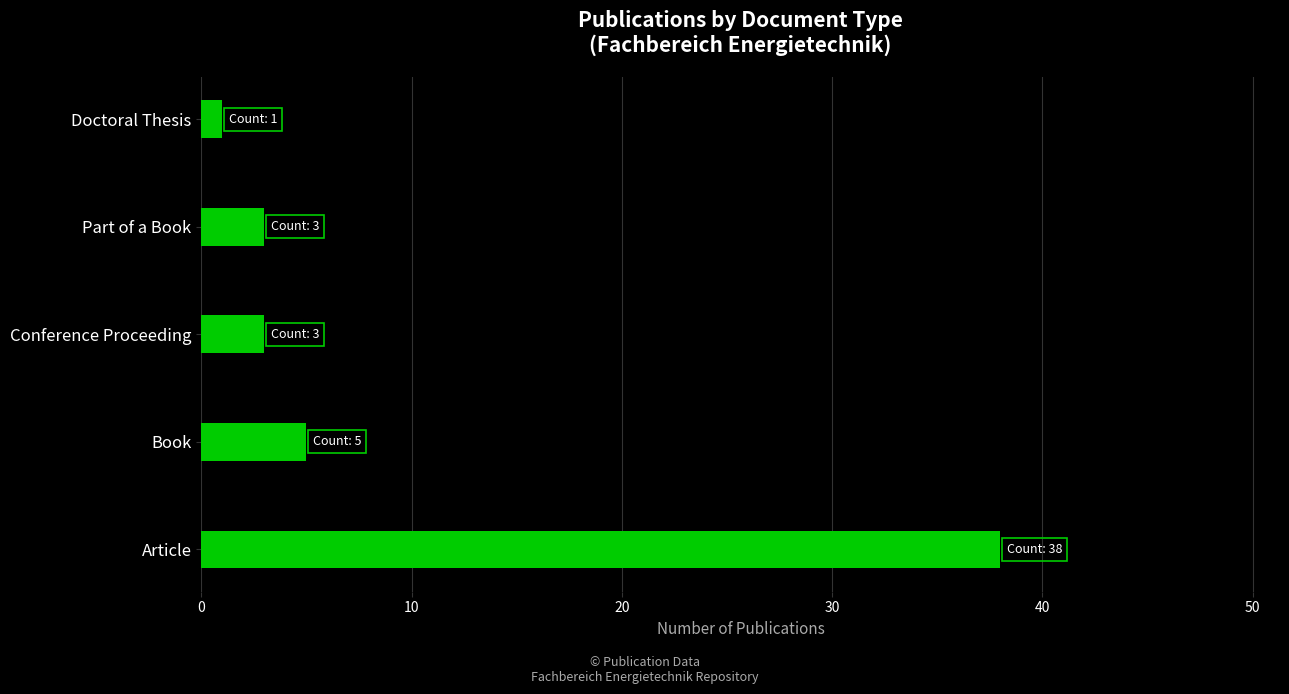

What is the change in value from Article to Conference Proceeding?

-35